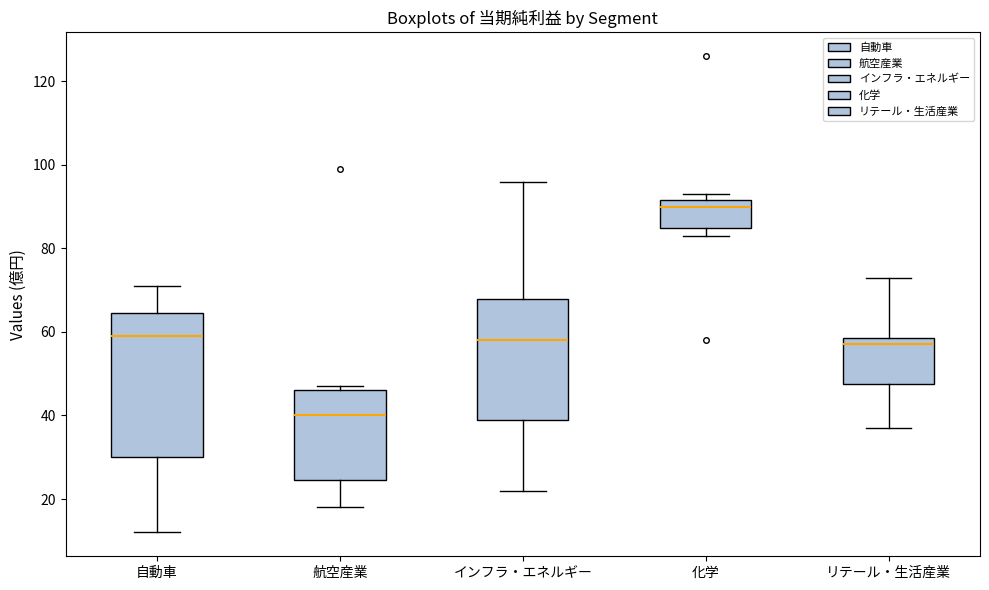

Where is the lower edge of the box for インフラ・エネルギー on the y-axis? The values are not printed on the chart, so give them approximately, as read against the axis.

40